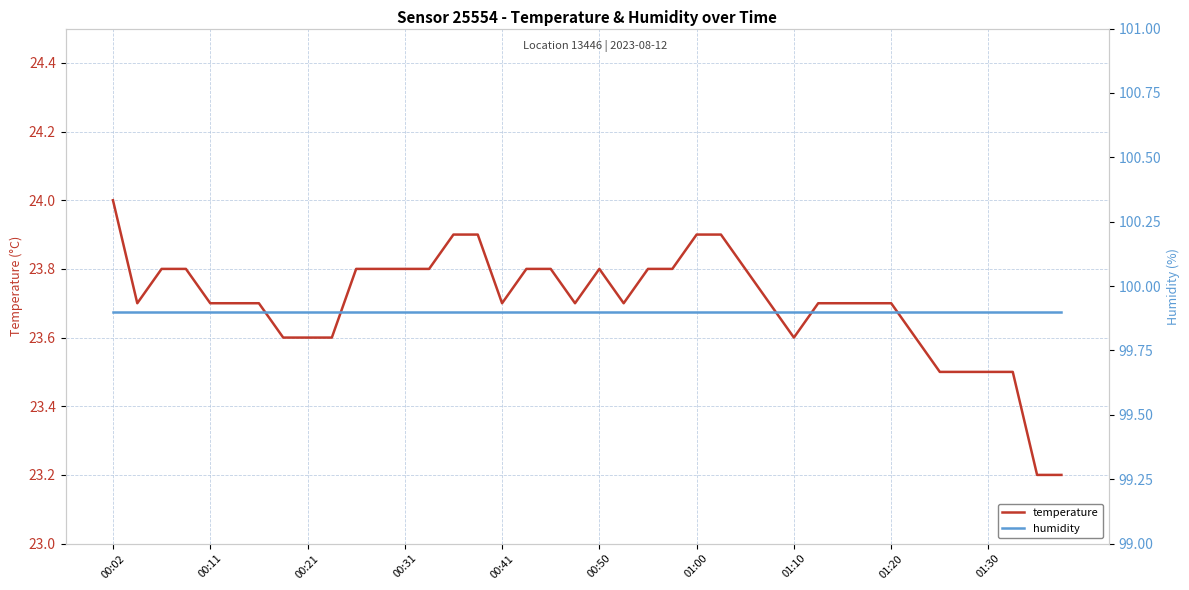

The value of temperature at 00:21 is 23.6. True or false?

True